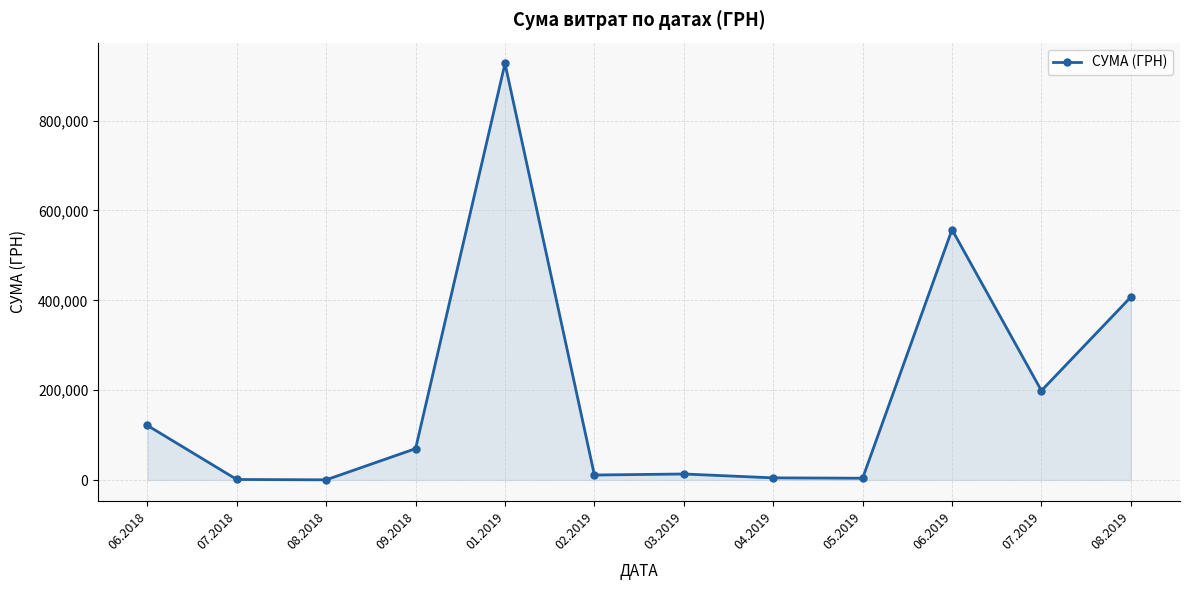

What is the average value?

193123.2